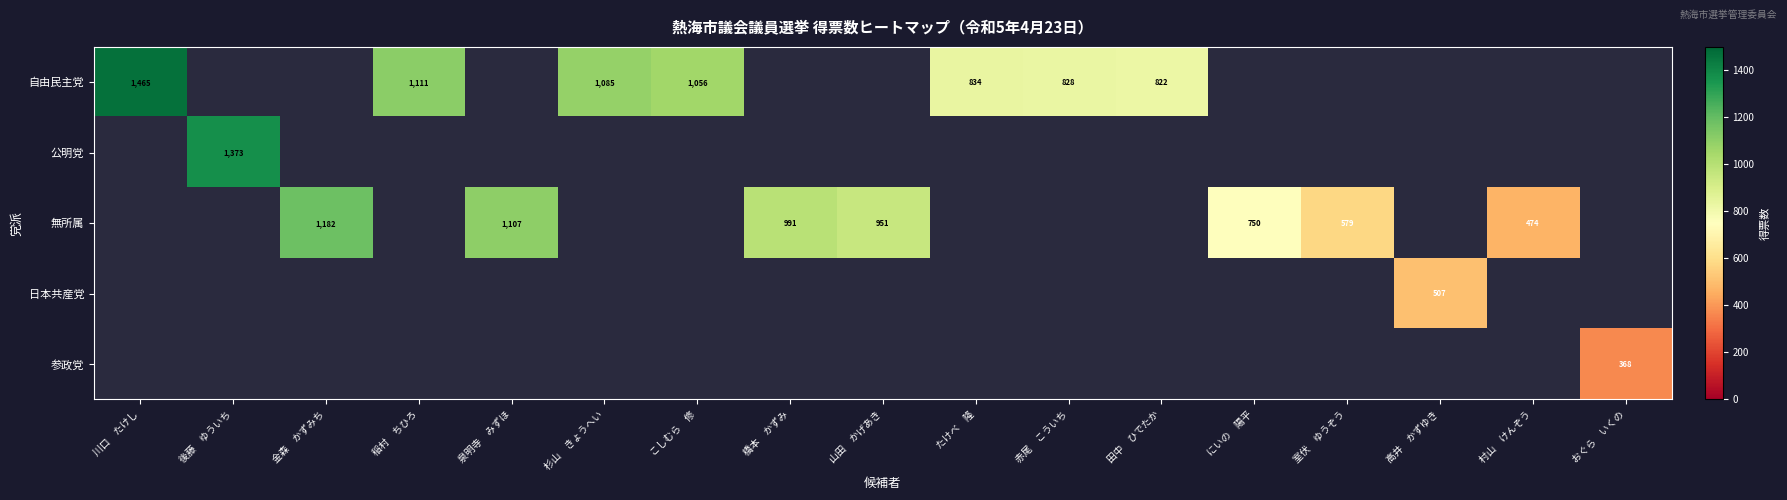

The value of 無所属 at 室伏　ゆうぞう is 579. True or false?

True